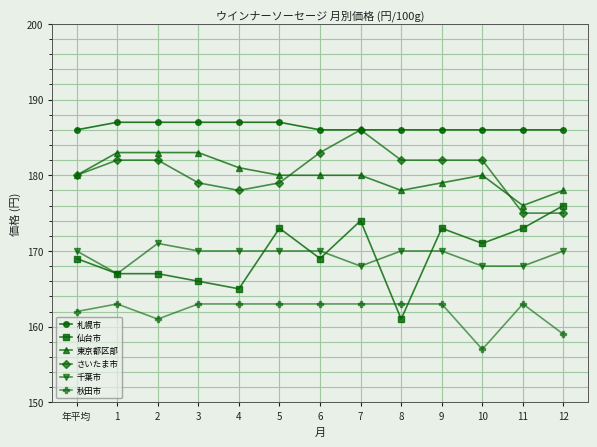

True or false: 仙台市 has more than 0 interior local peaks.

True